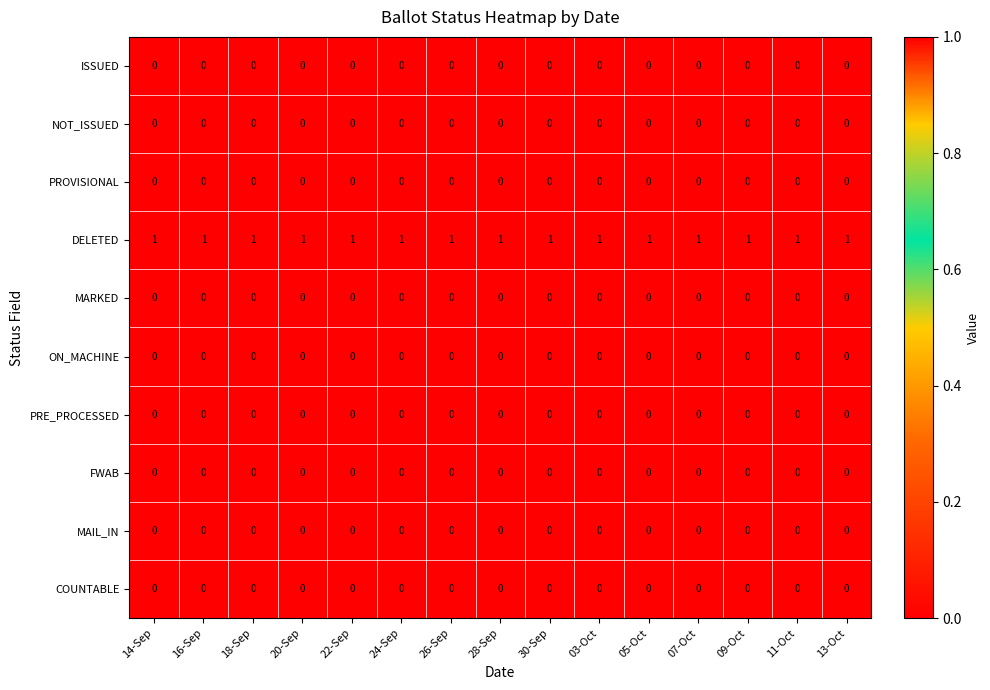

At how many categories does at least one series exceed 0?

15